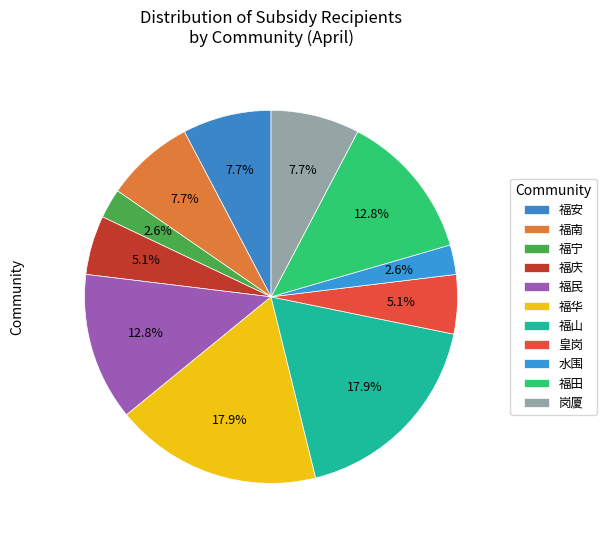

Does 福安 represent more than half of the total?

No